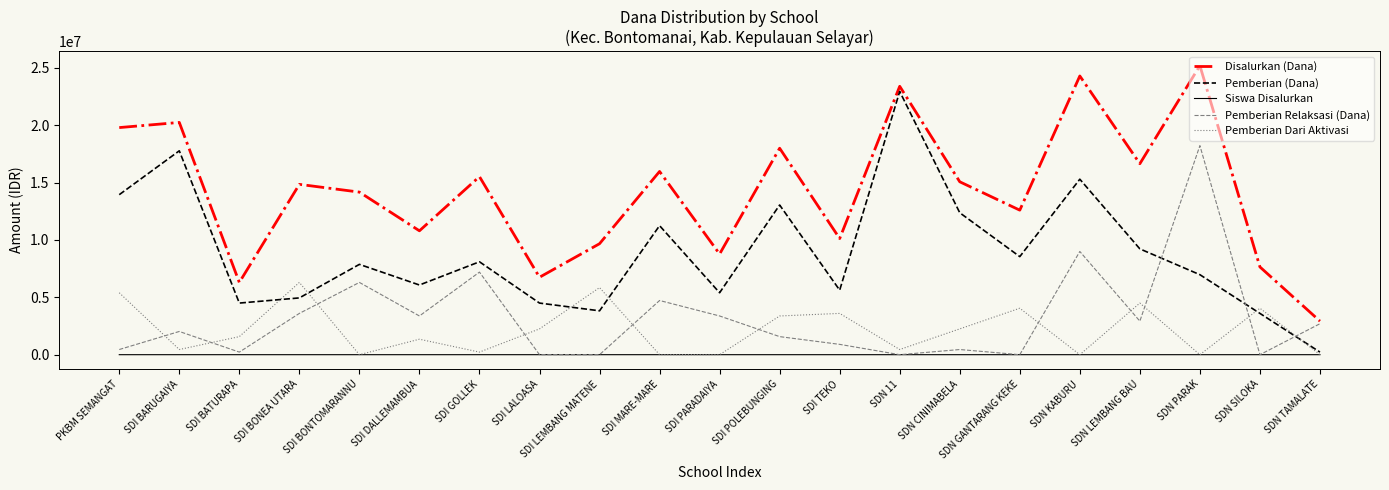

At which category does Pemberian Relaksasi (Dana) reach its first local peak?

SDI BARUGAIYA